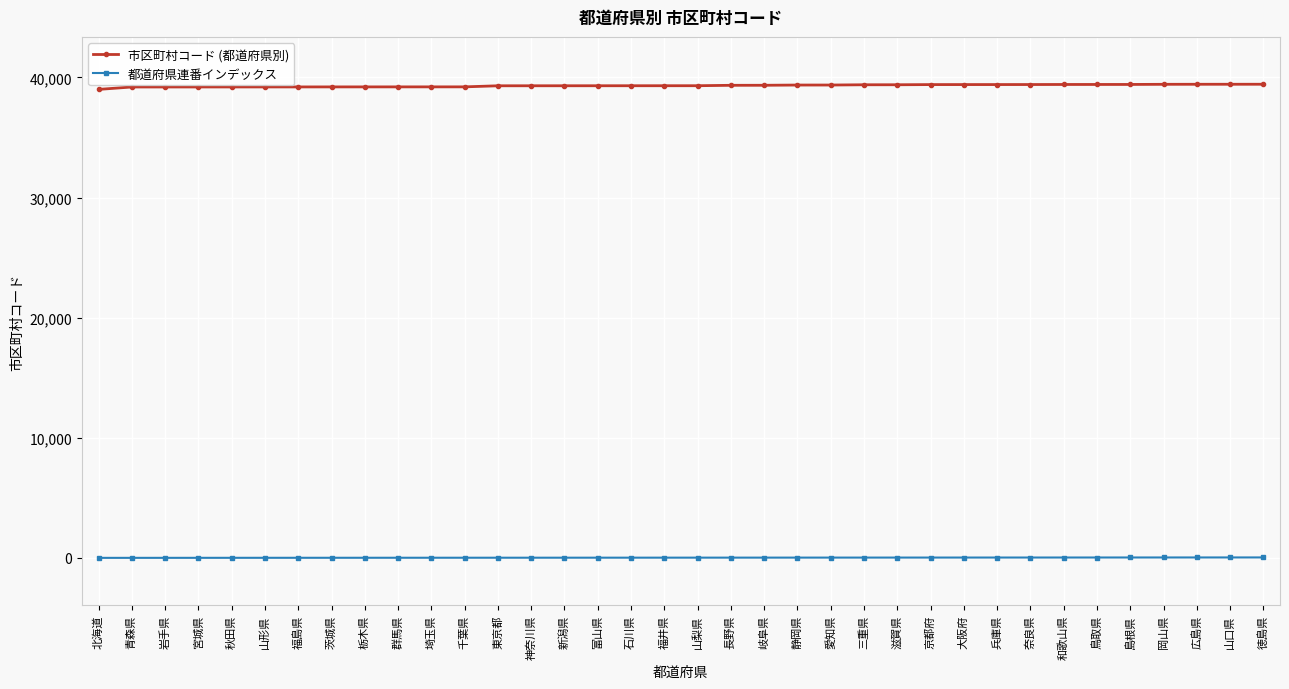

Which series has the widest spread of values?

市区町村コード (都道府県別)